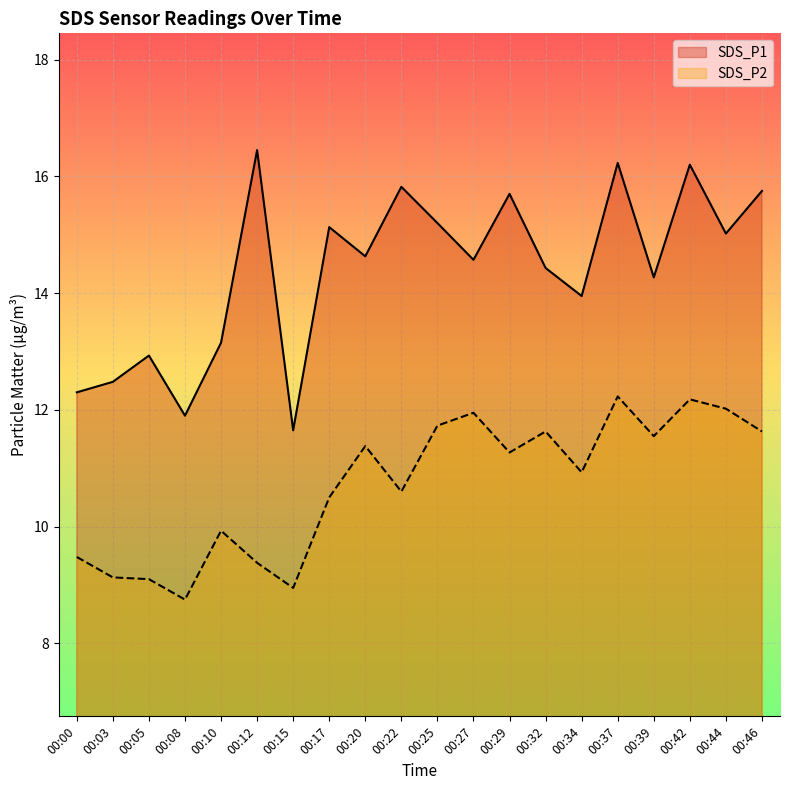

List the series in order of their peak value, lowest first.

SDS_P2, SDS_P1